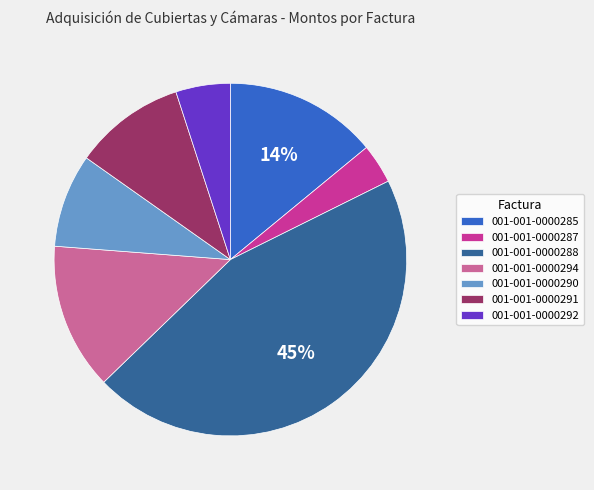

Which category has the smallest portion of the pie?

001-001-0000287